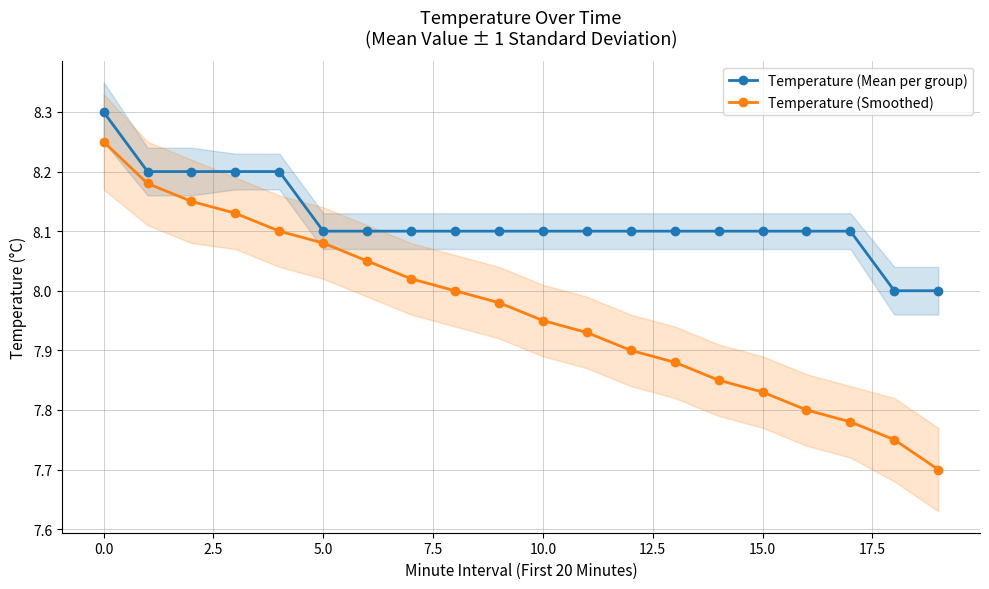

Where is Temperature (Mean per group) nearest to the value 8?

18